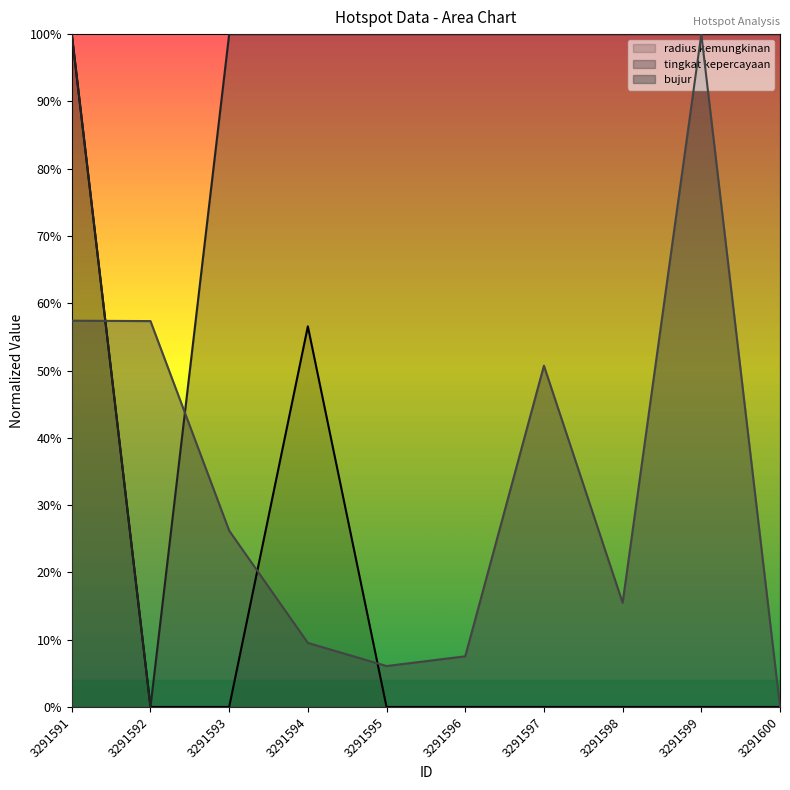

Which has a higher value, 3291597 or 3291598?

3291597